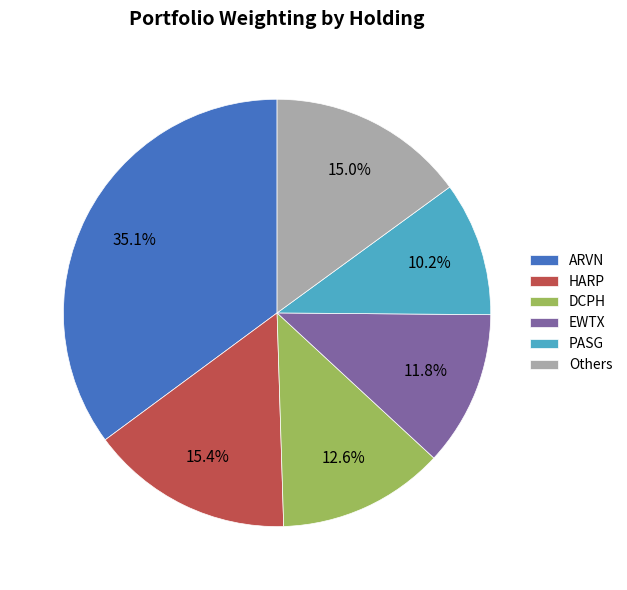

Approximately how many times larger is the value at Others compared to EWTX?

1.3